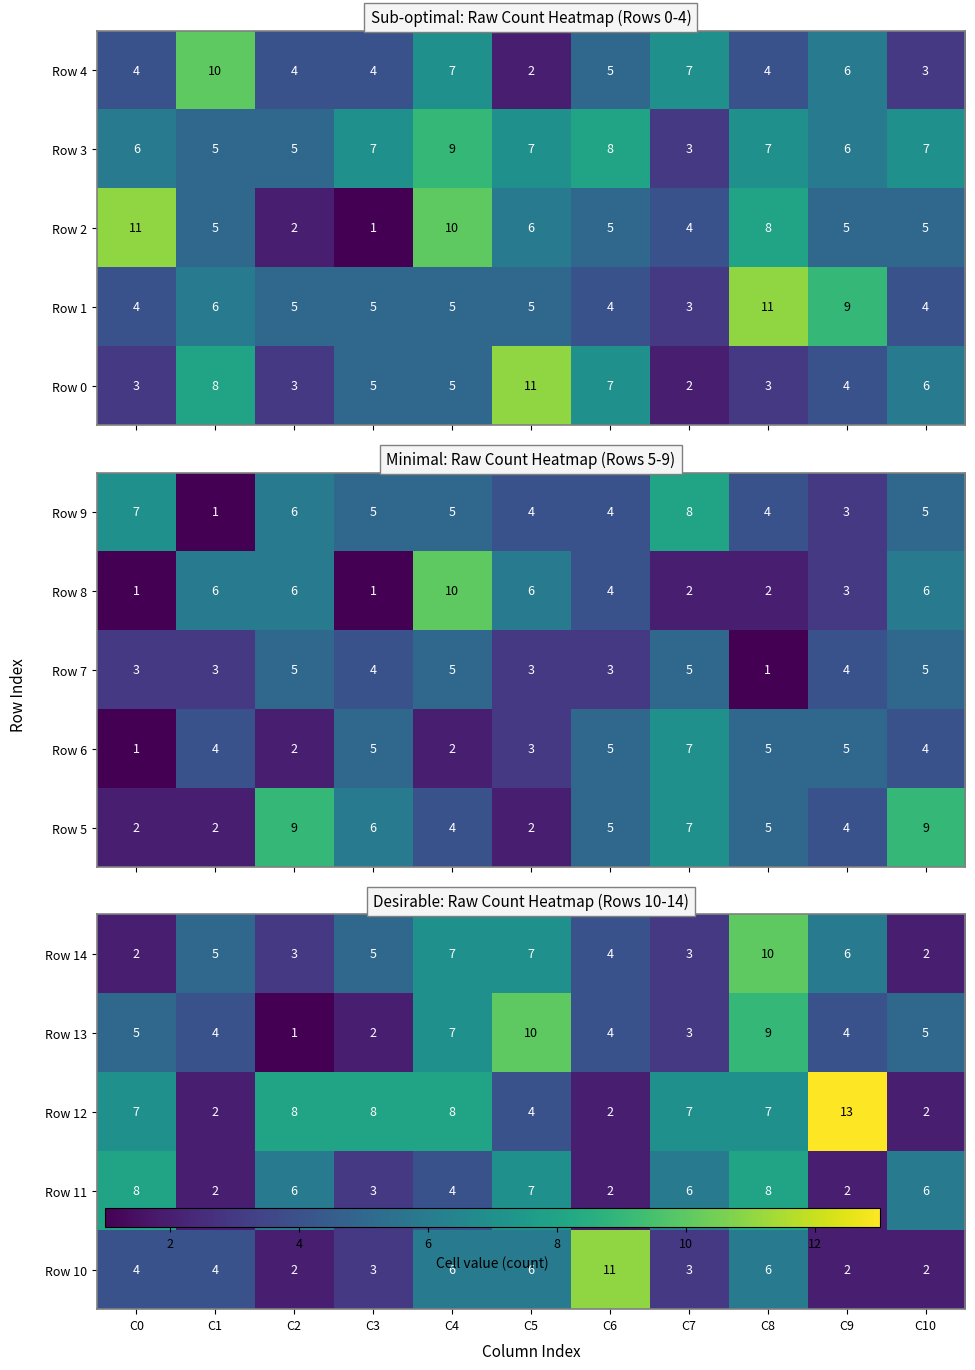

Count the Row 4 values in the range 4 to 7.

8